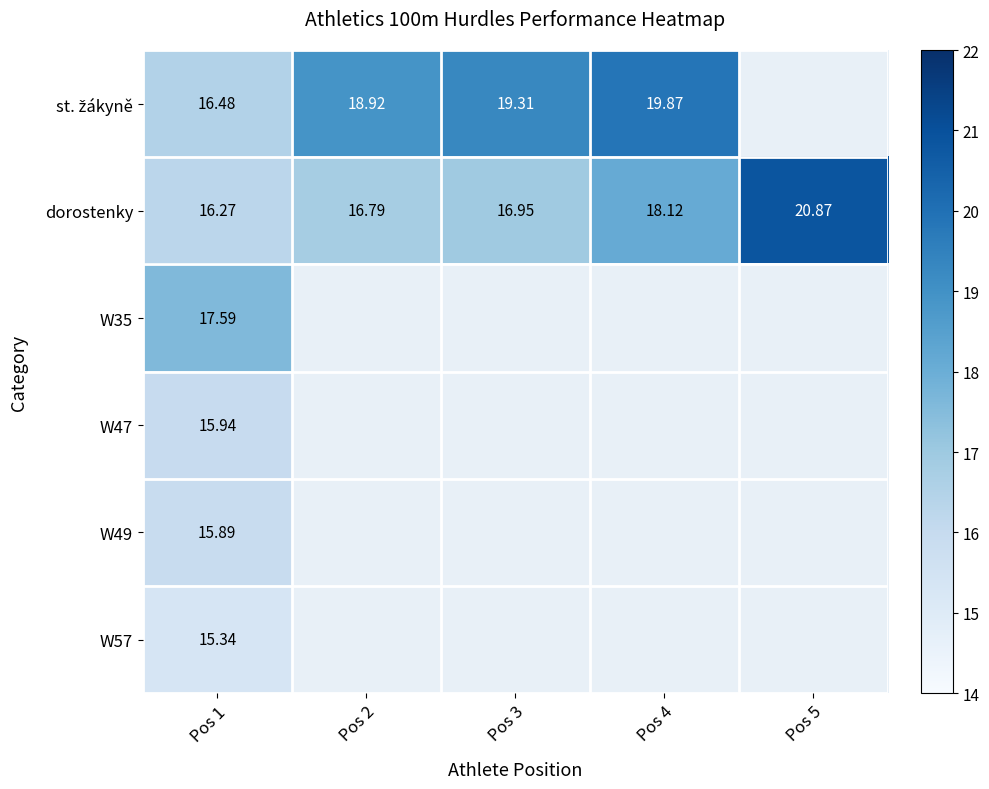

What is the maximum value for W49?

15.9